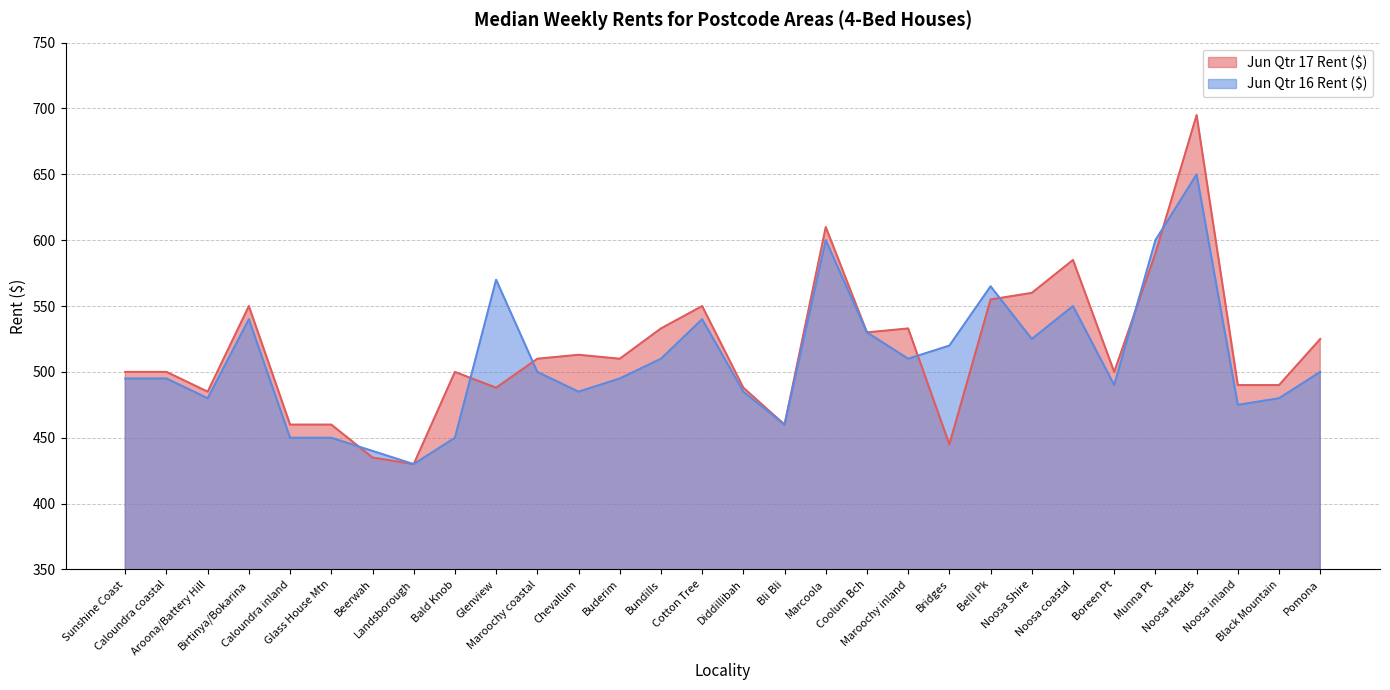

How many data points in Jun Qtr 17 Rent ($) are above 510?

13